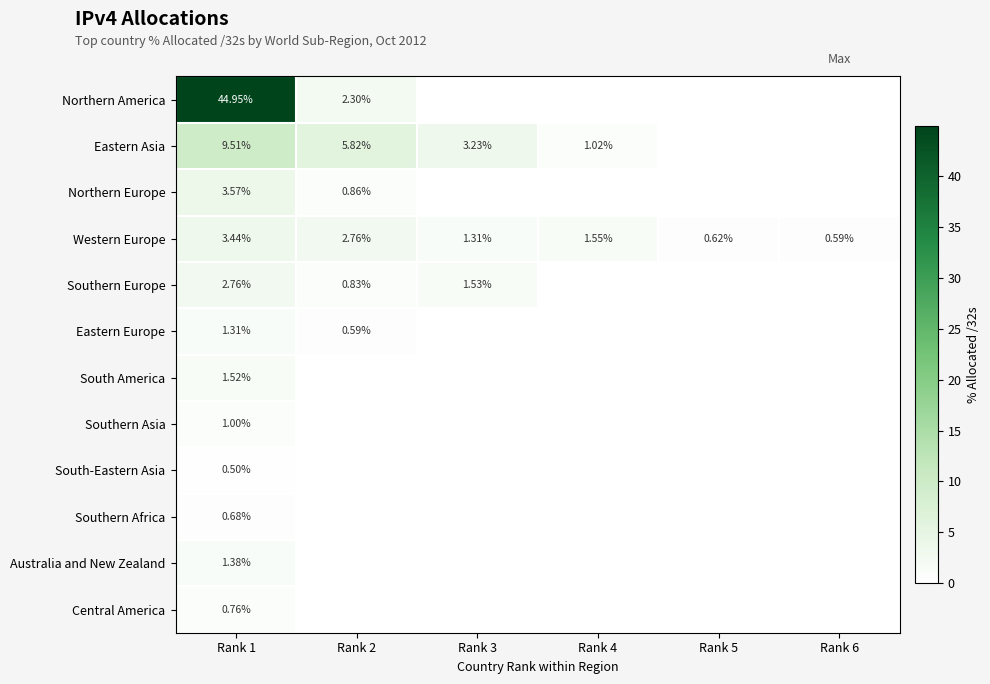

Is it true that Eastern Asia equals 2.0 at Rank 2?

False